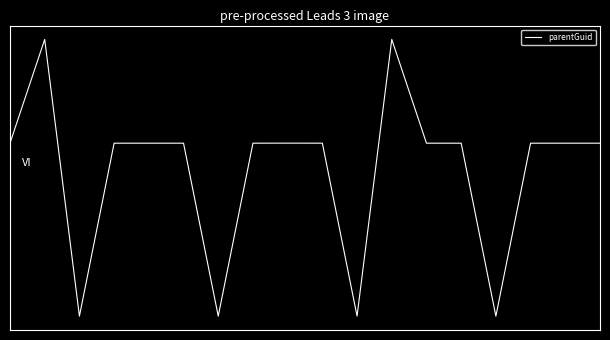

Reading left to right, what are all the values shown in this chart?

0=-0.1	1=0.1	2=-0.7	3=-0.1	4=-0.1	5=-0.1	6=-0.7	7=-0.1	8=-0.1	9=-0.1	10=-0.7	11=0.1	12=-0.1	13=-0.1	14=-0.7	15=-0.1	16=-0.1	17=-0.1